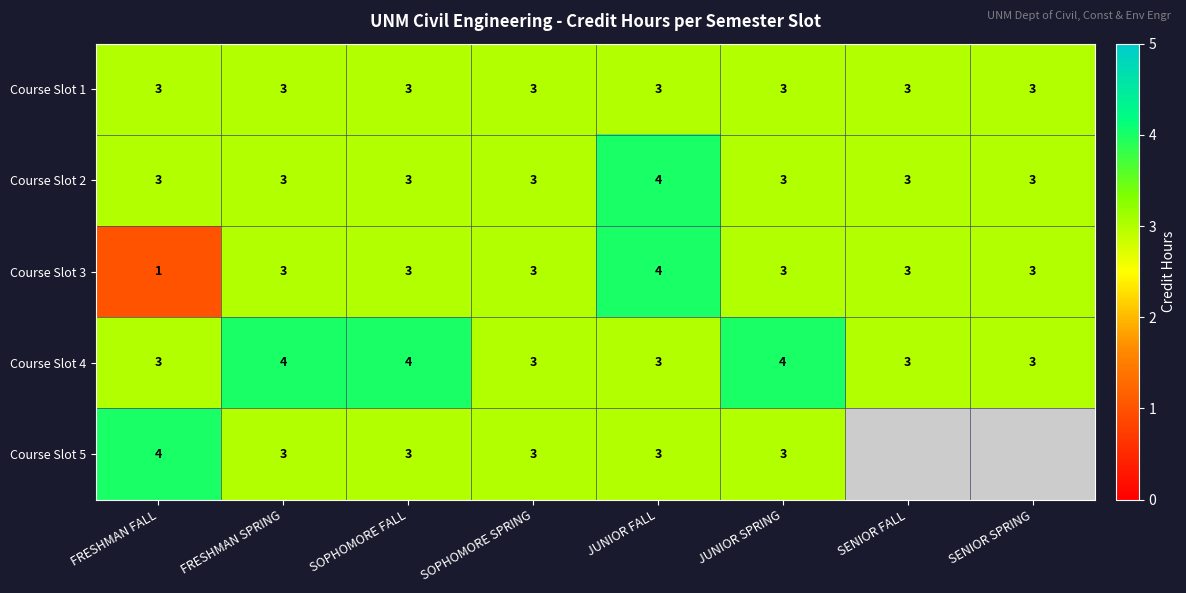

Which series changed the most between SOPHOMORE FALL and SOPHOMORE SPRING?

Course Slot 4